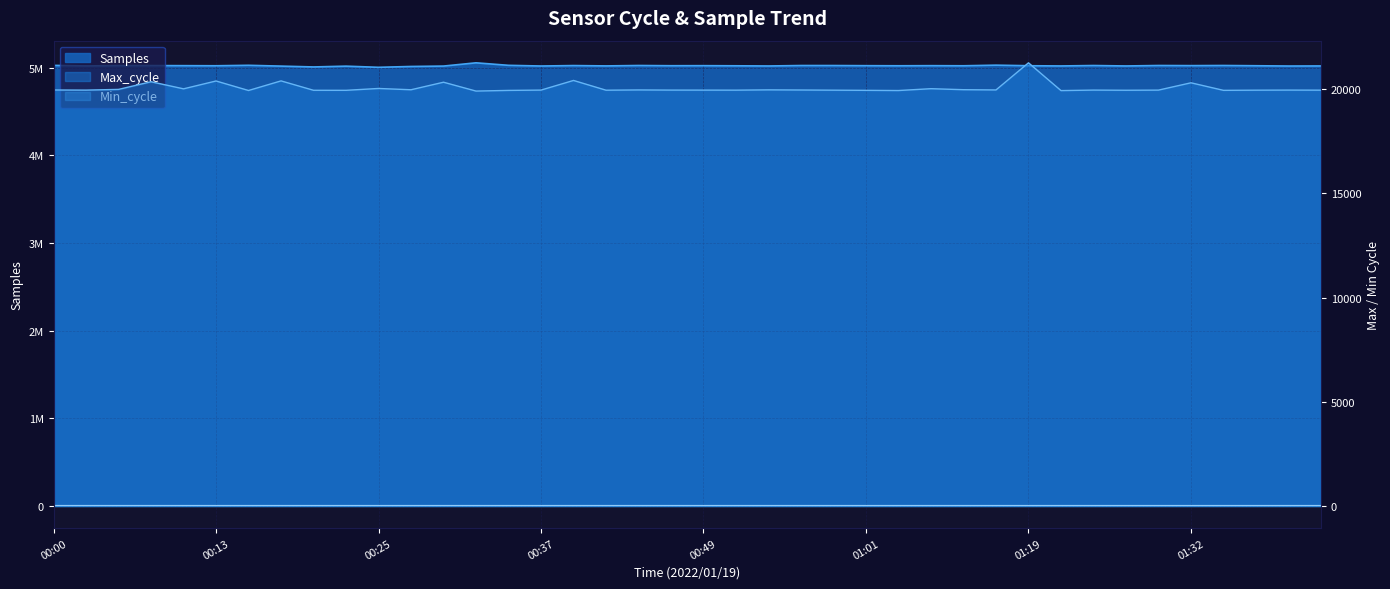

What is the sum of all Max_cycle values?

802447